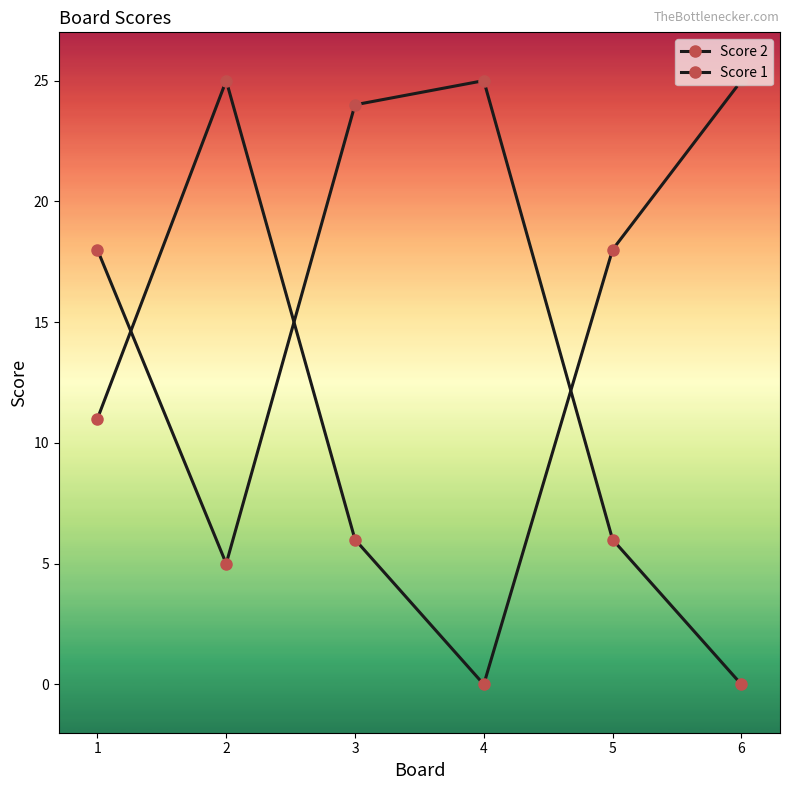

How many values in Score 1 are above zero?

5